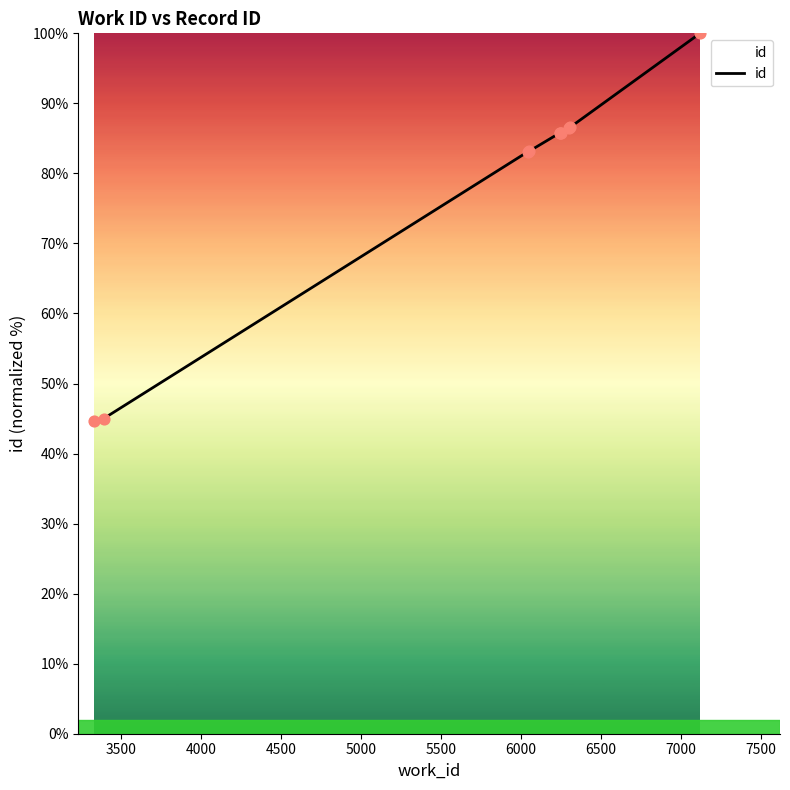

What is the maximum value shown in the chart?

100.0